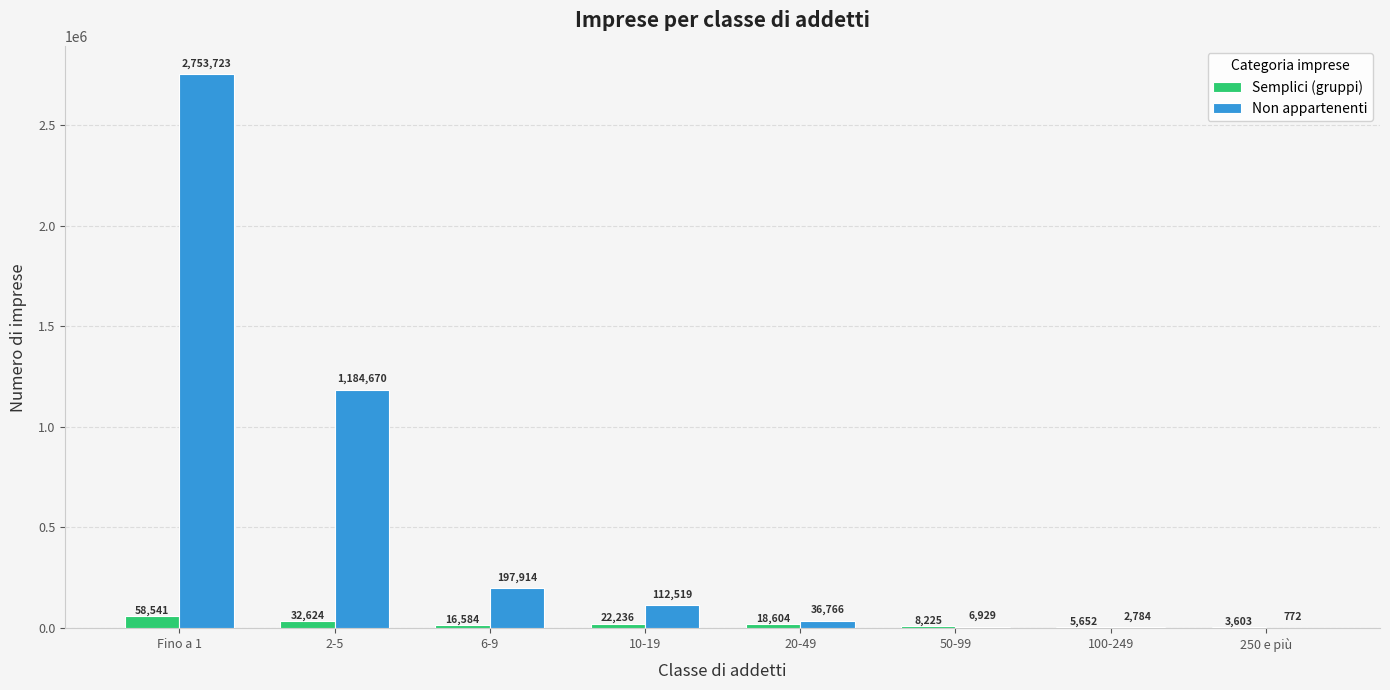

Which category has the highest value across all series?

Fino a 1